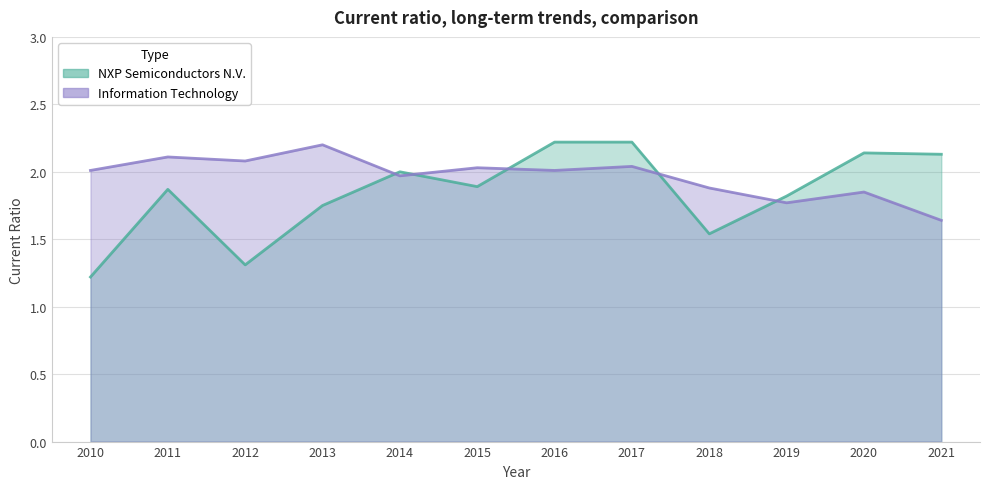

The NXP Semiconductors N.V. series shows 1.0 at 2015. True or false?

False